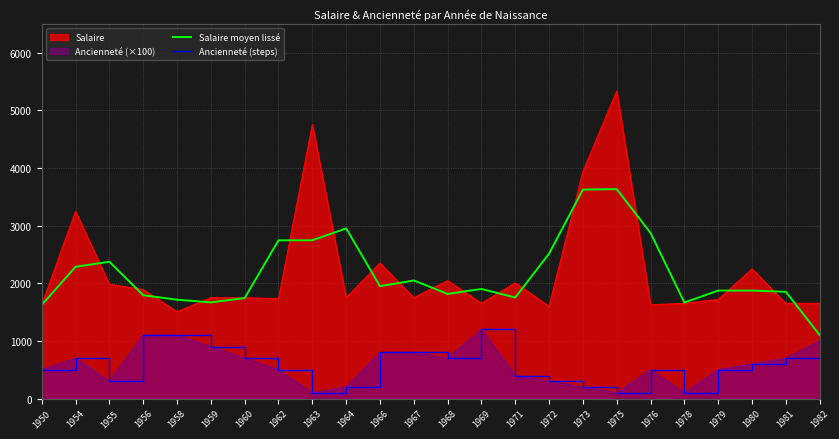

True or false: Ancienneté (steps) and Salaire moyen lissé cross at least once.

False